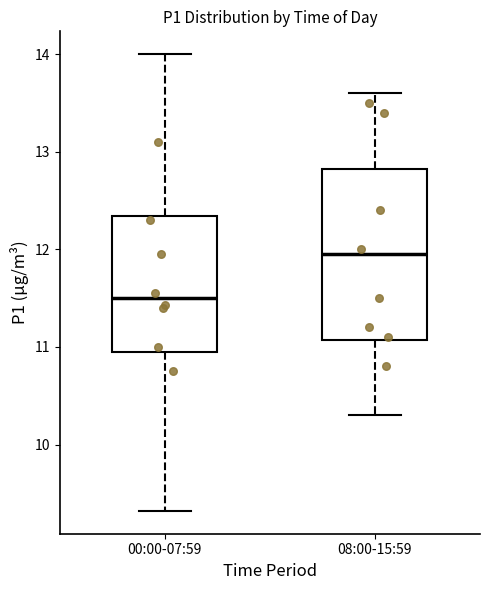

Which box has the highest median line?

08:00-15:59